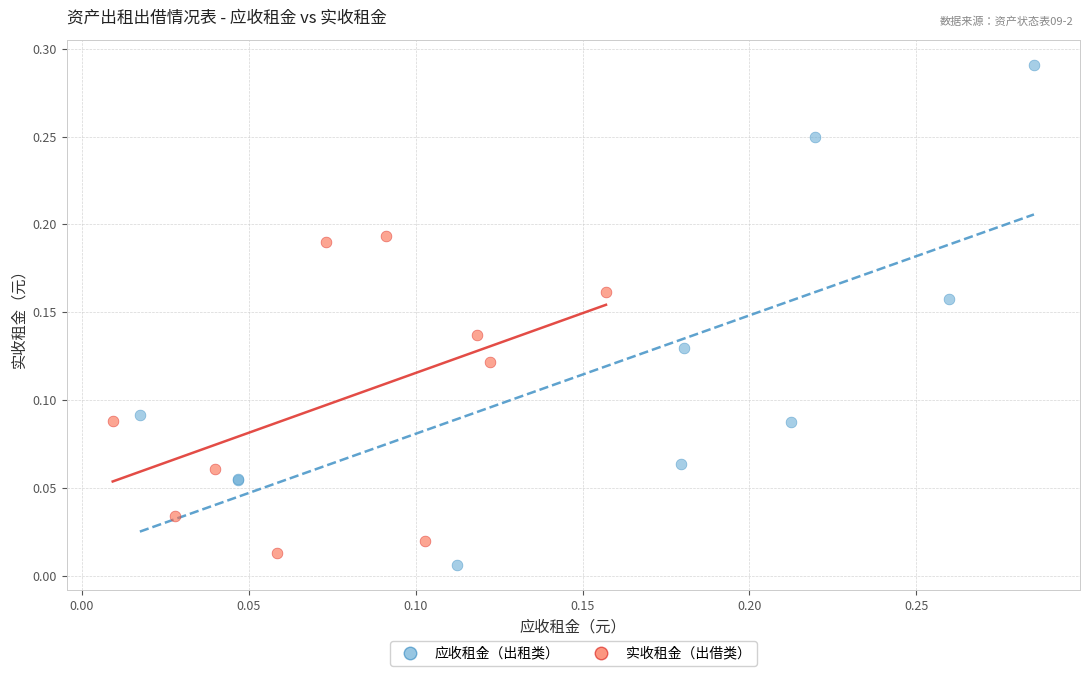

Which series contains the highest Y value?

应收租金（出租类）